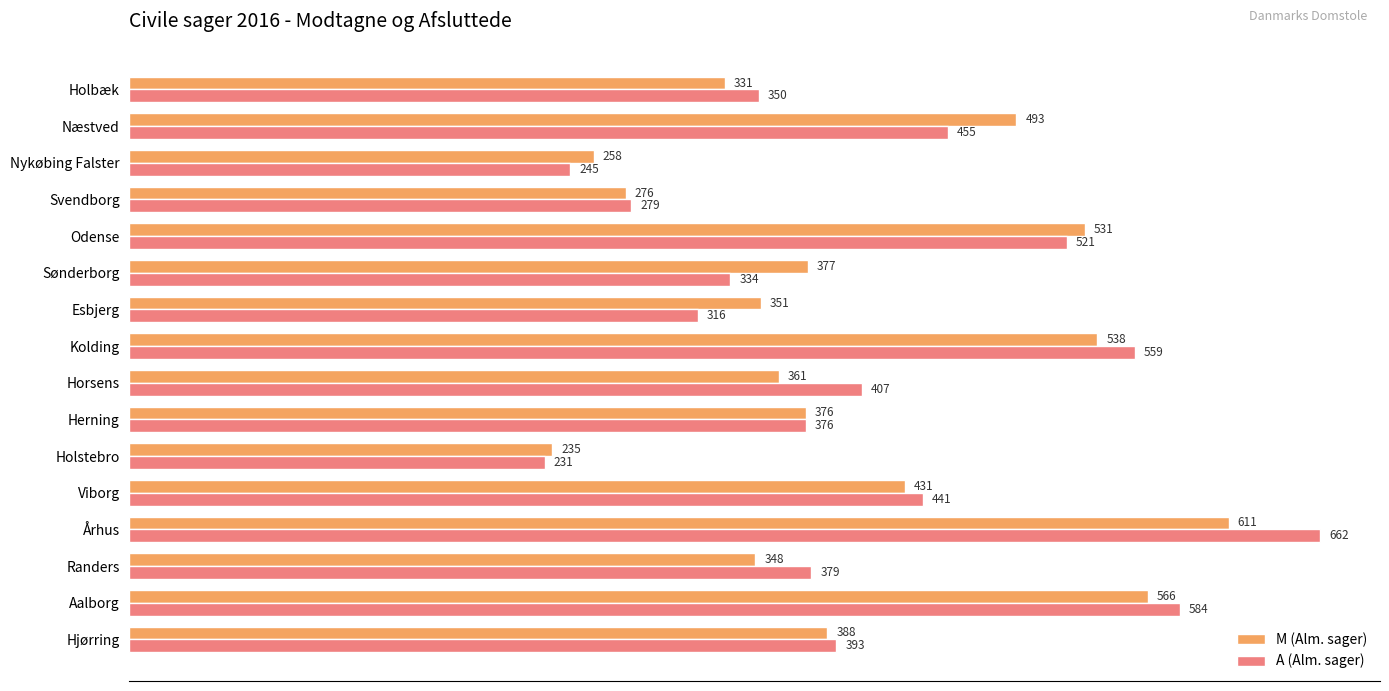

What is the difference between the maximum and minimum values in the M (Alm. sager) series?

376